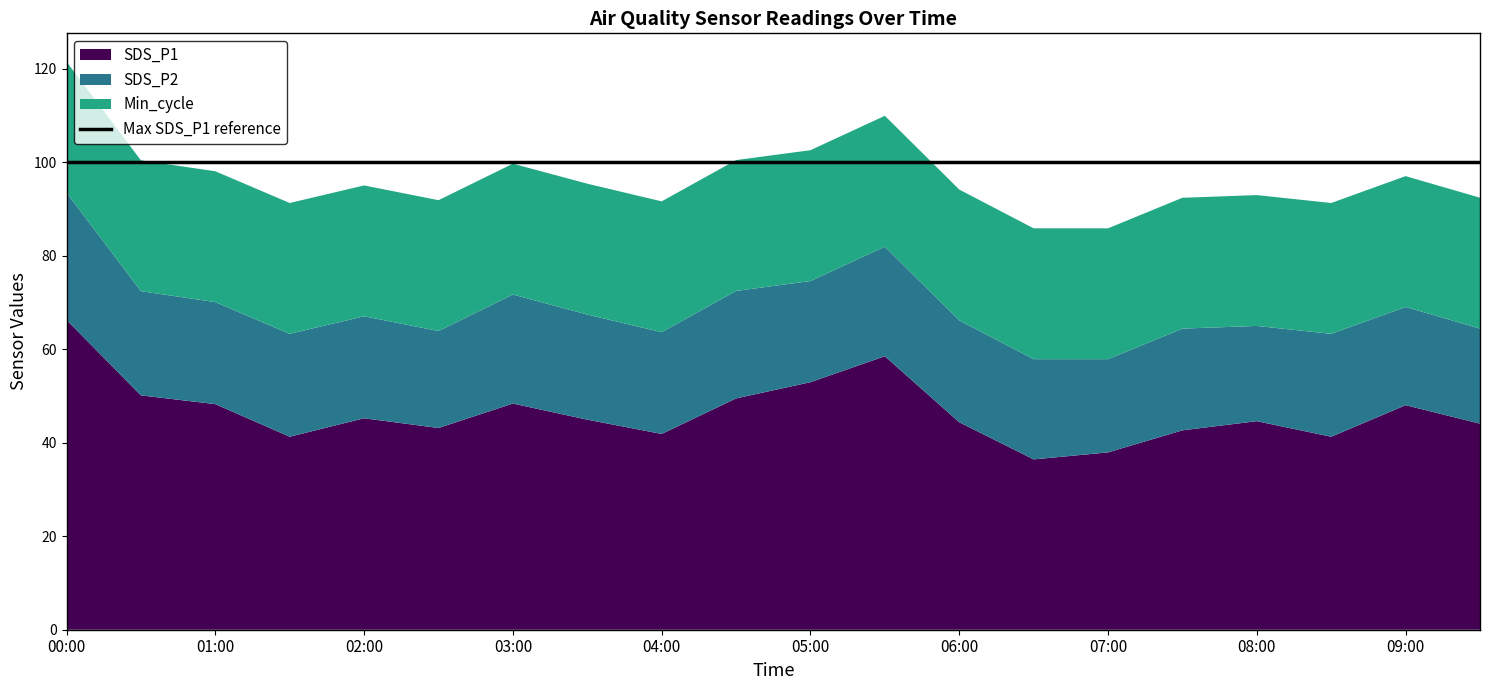

Reading right to left, list all the values displayed in this chart.

SDS_P1: 44.1	48.0	41.3	44.6	42.7	38.0	36.5	44.4	58.5	53.0	49.5	41.9	45.0	48.4	43.2	45.2	41.3	48.3	50.1	66.3
SDS_P2: 20.4	21.0	22.0	20.4	21.8	19.9	21.4	21.8	23.4	21.6	23.0	21.8	22.5	23.3	20.8	21.8	22.0	21.8	22.3	27.2
Min_cycle: 28.0	28.0	28.0	28.0	28.0	28.0	28.0	28.0	28.0	28.0	28.0	28.0	28.0	28.0	28.0	28.0	28.0	28.0	28.0	28.0